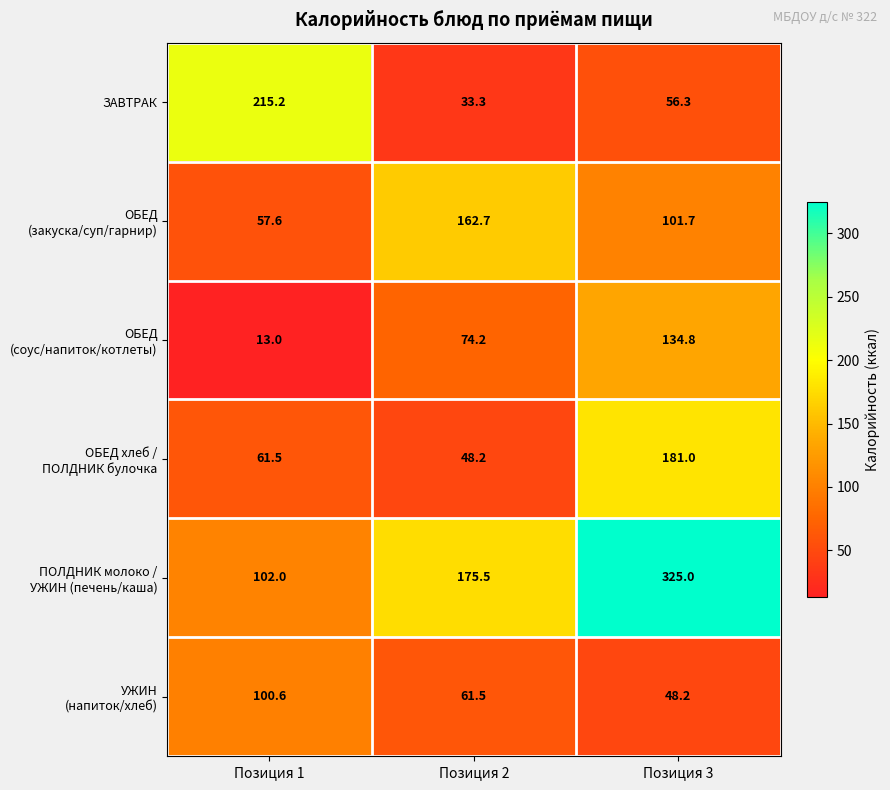

What is the maximum value shown in the chart?

325.0